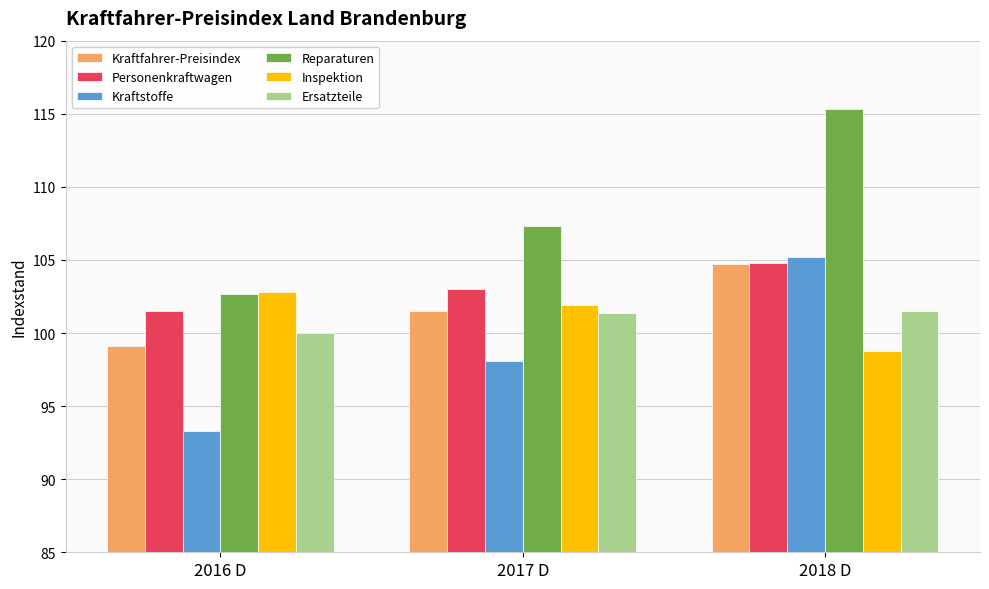

At which category is the sum across all series the highest?

2018 D